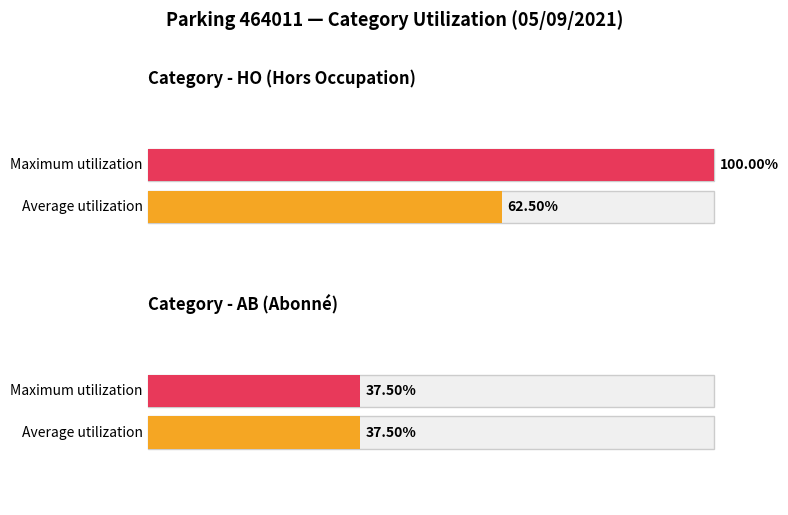

The value of AB at HO is 5. True or false?

False